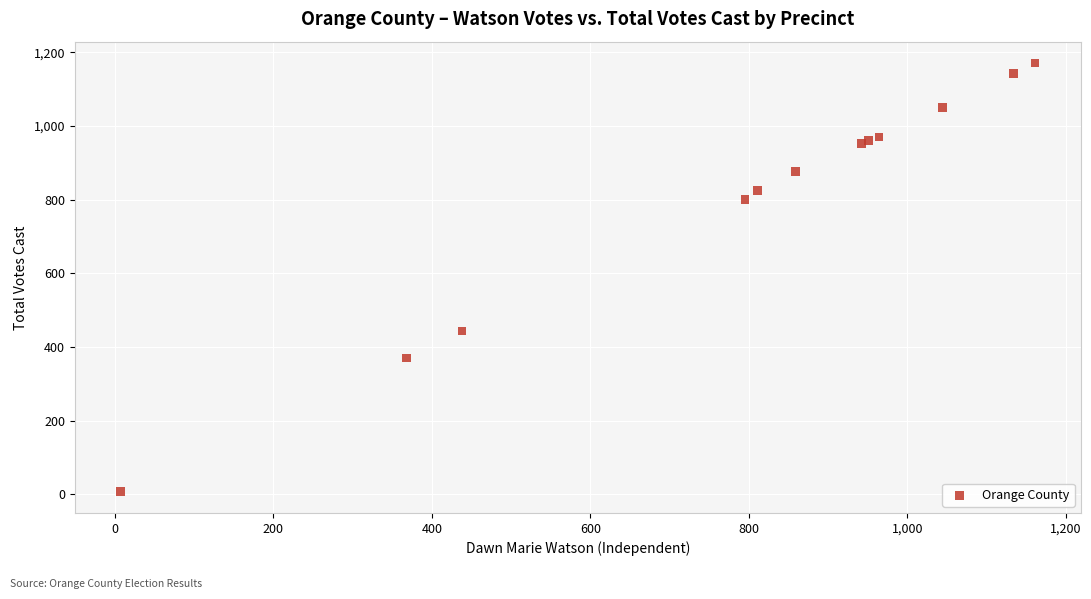

What Y value in the scatter plot is closest to 589?

443